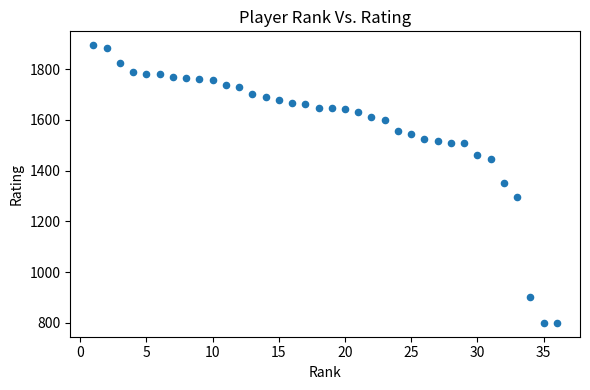

What is the range of Y values (max minus min)?

1094